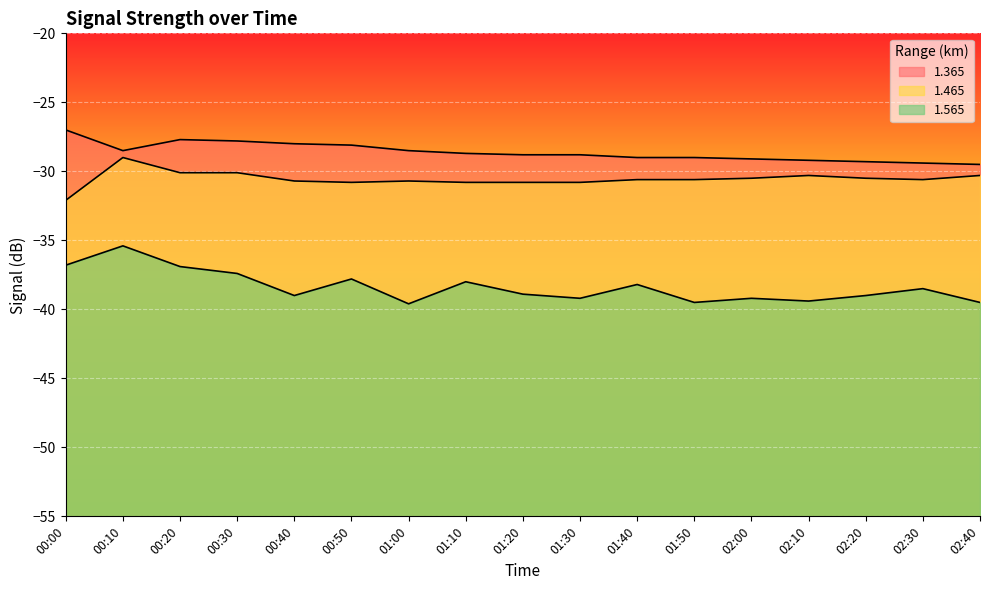

How many interior local peaks does the 1.365 series have?

1